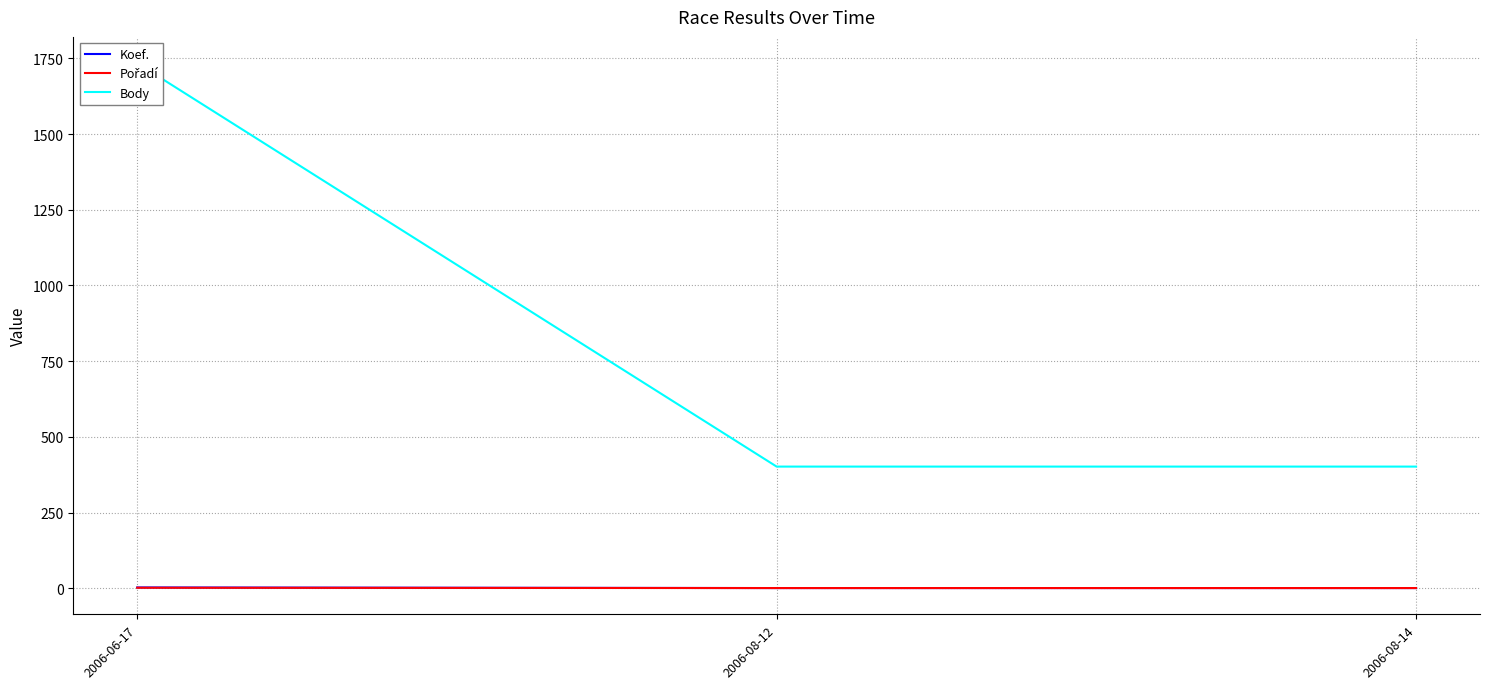

How many lines are shown in the chart?

3